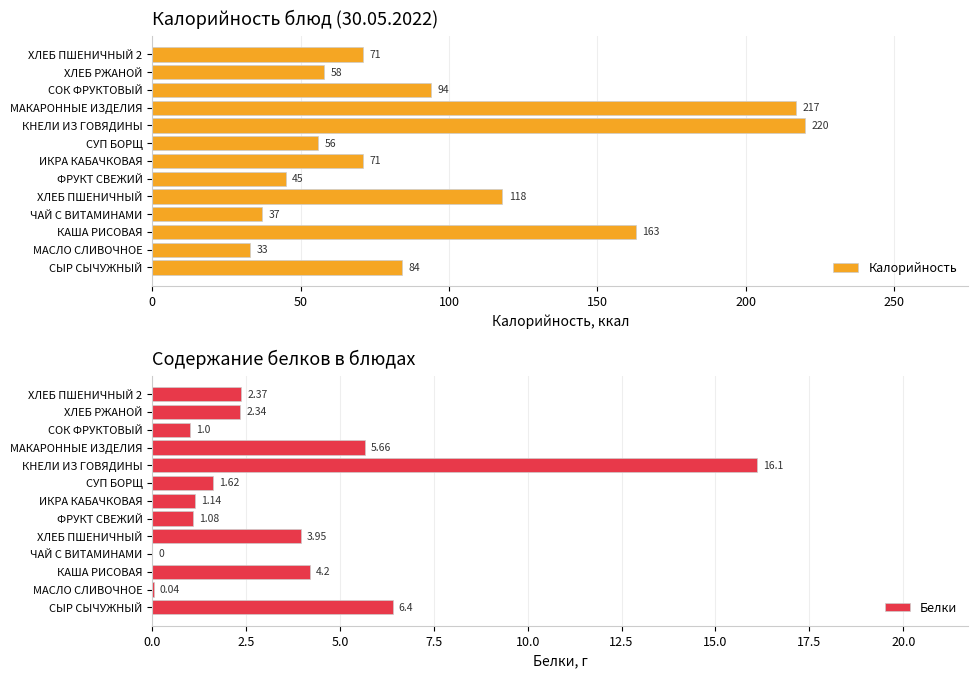

Which series has the largest total across all categories?

Калорийность